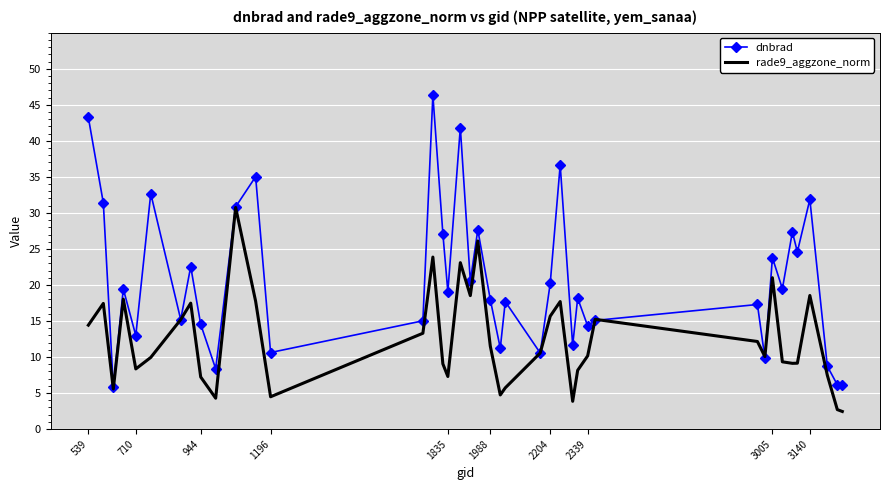

What is the lowest value of the dnbrad series?

5.8